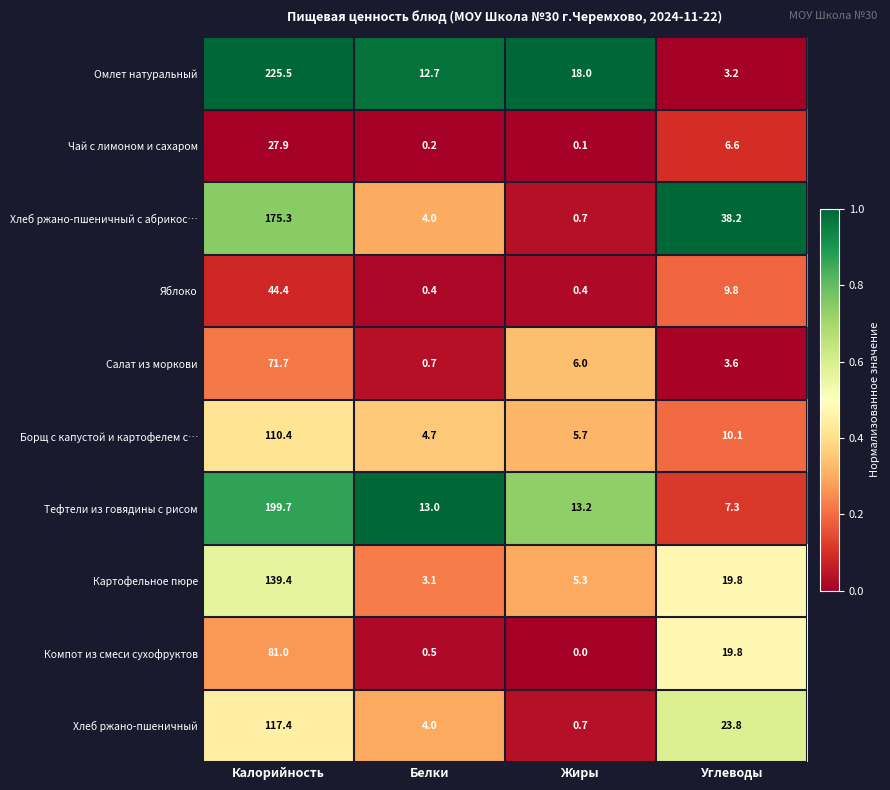

How many distinct data groups are displayed?

10